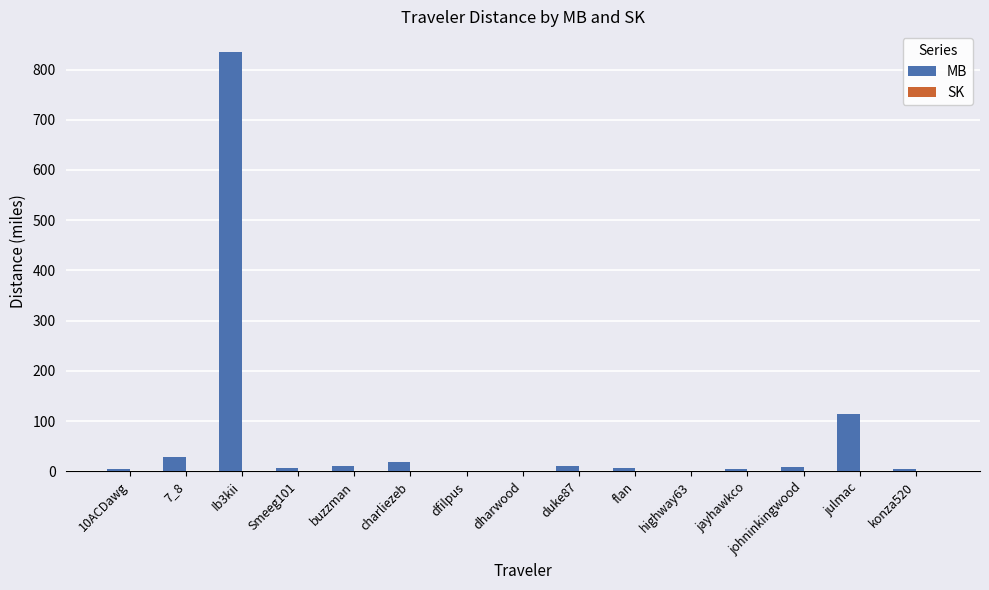

At which category is the sum across all series the highest?

Ib3kii